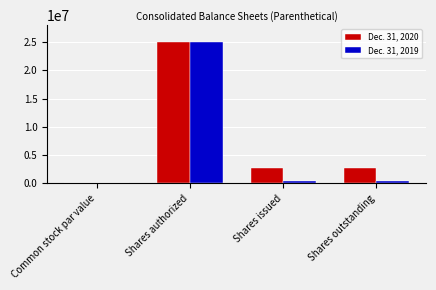

The value of Dec. 31, 2020 at Shares outstanding is 612057.7. True or false?

False